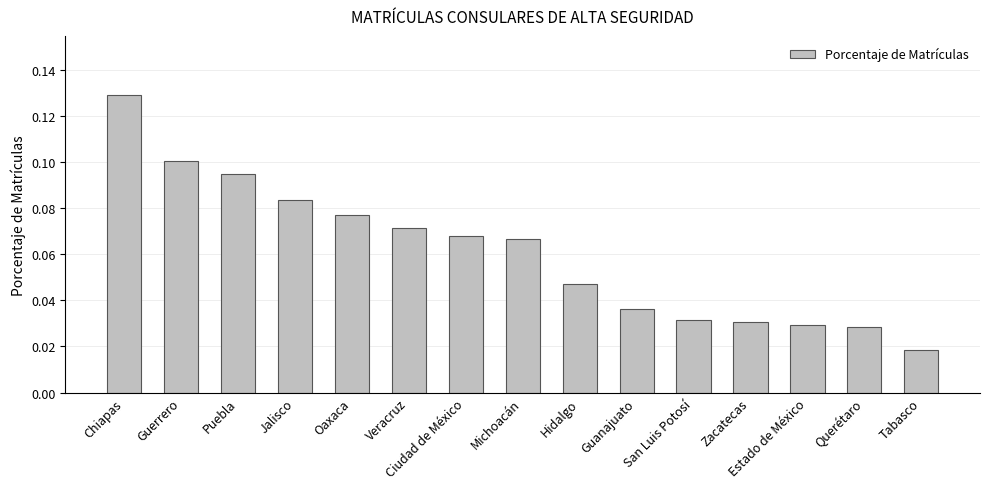

What is the label of the 7th bar from the right?

Hidalgo